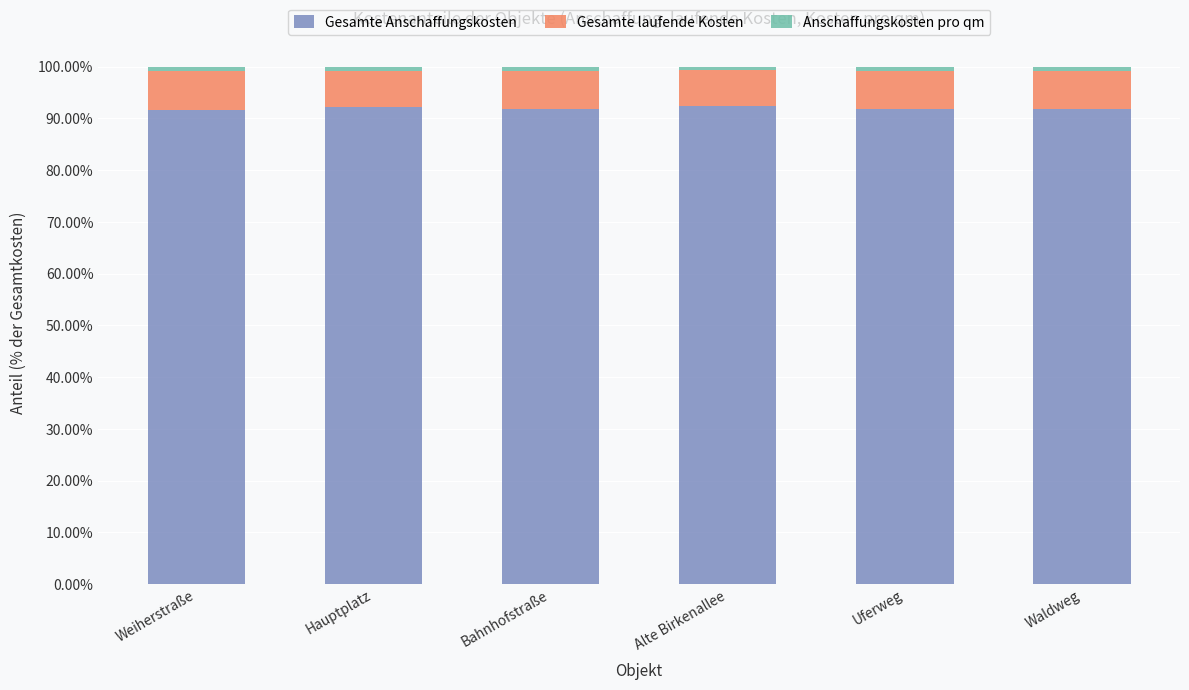

Is it true that Gesamte Anschaffungskosten equals 148.3 at Bahnhofstraße?

False